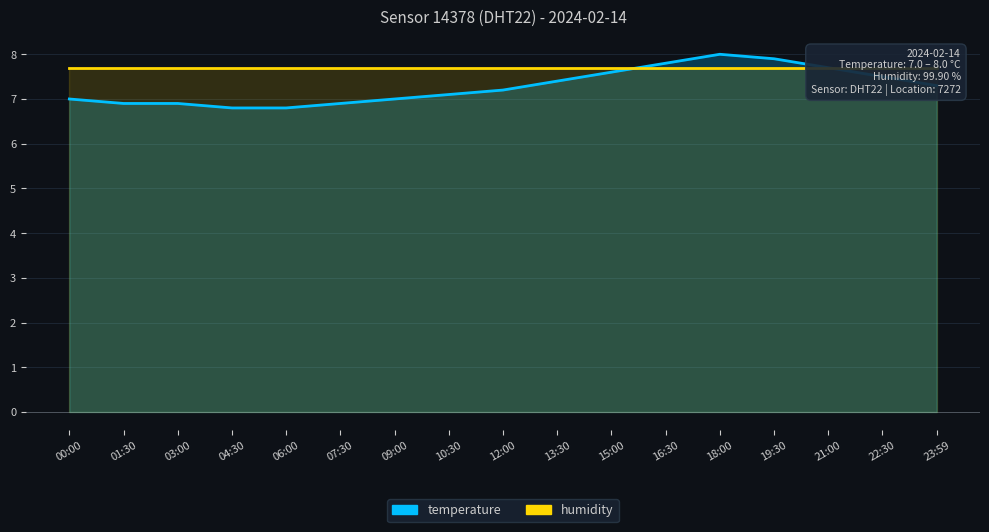

What is the total value across all series at 23:59?

15.0